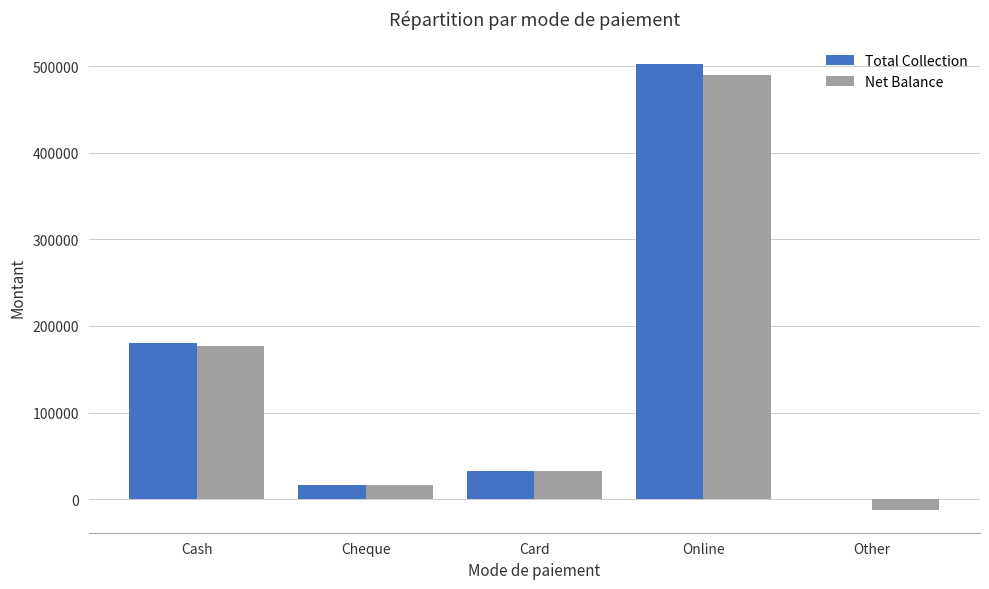

What is the total value across all series at Online?

992659